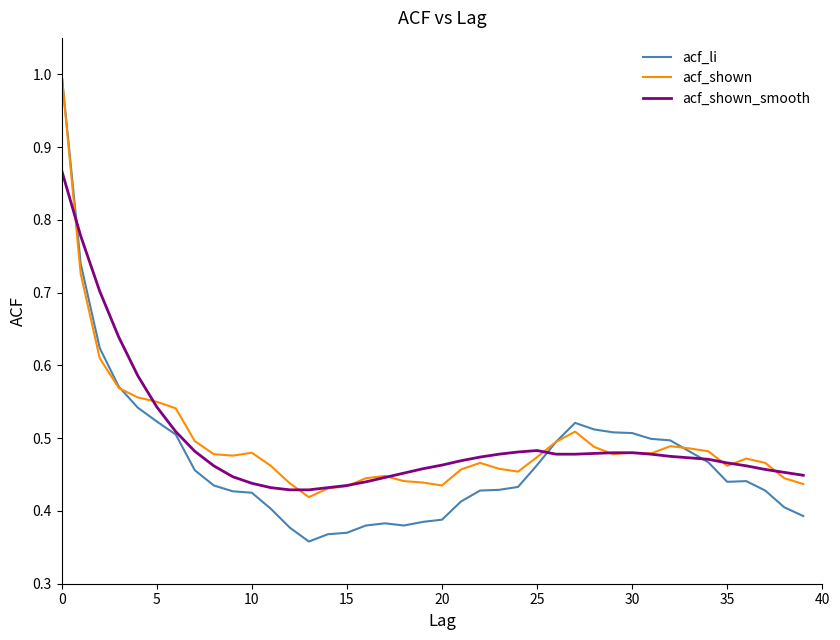

True or false: acf_shown_smooth and acf_shown intersect in this chart.

True